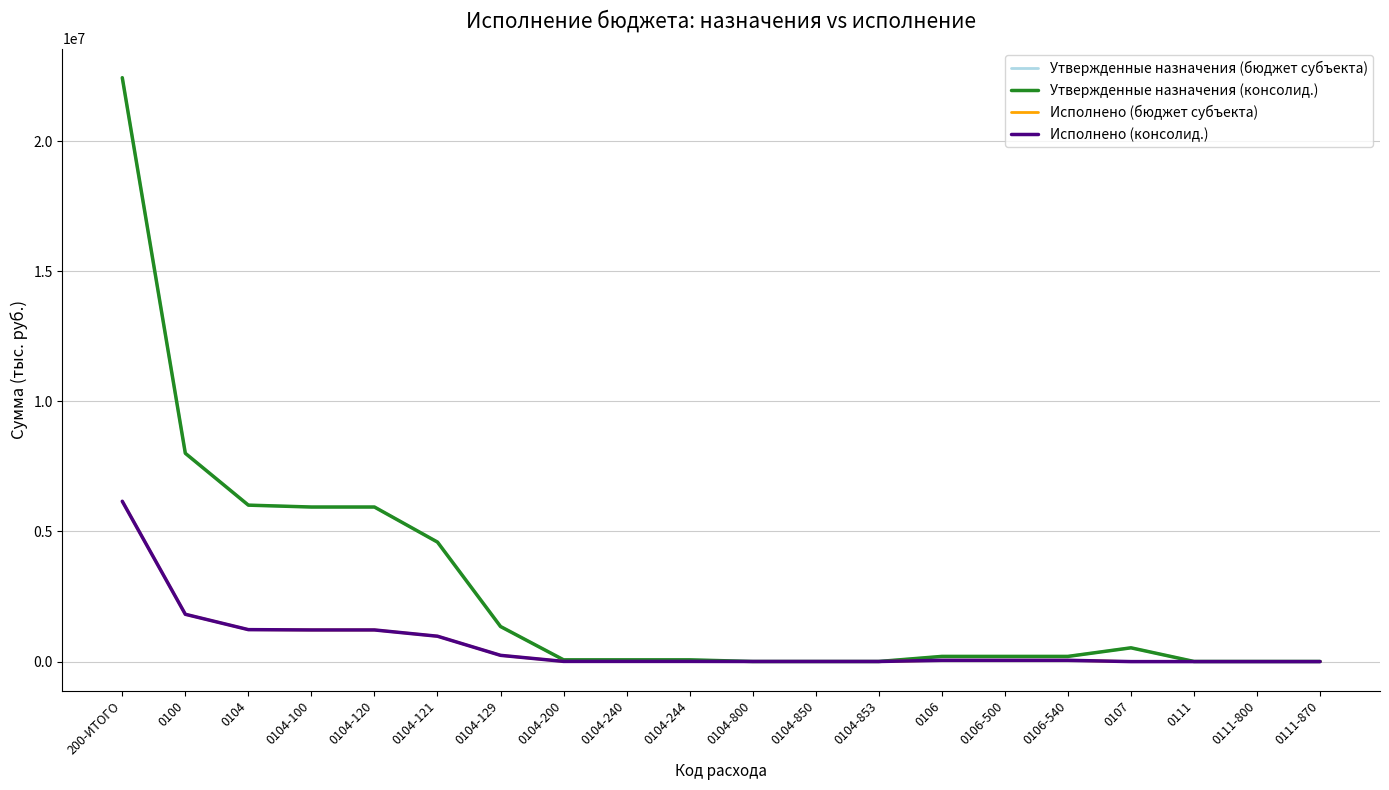

Is this an area chart (filled region under the line)?

No